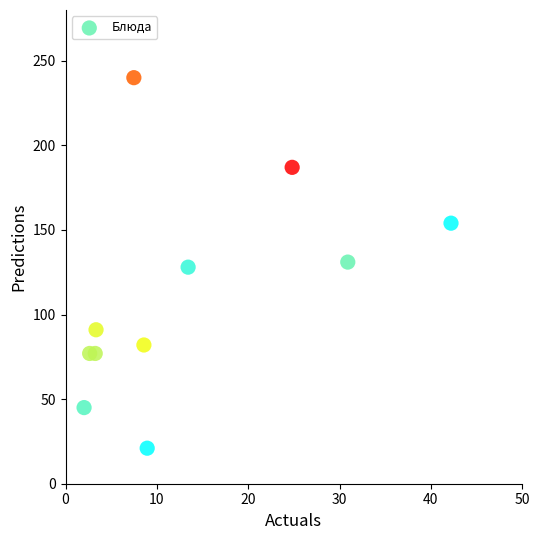

What is the range of Y values (max minus min)?

219